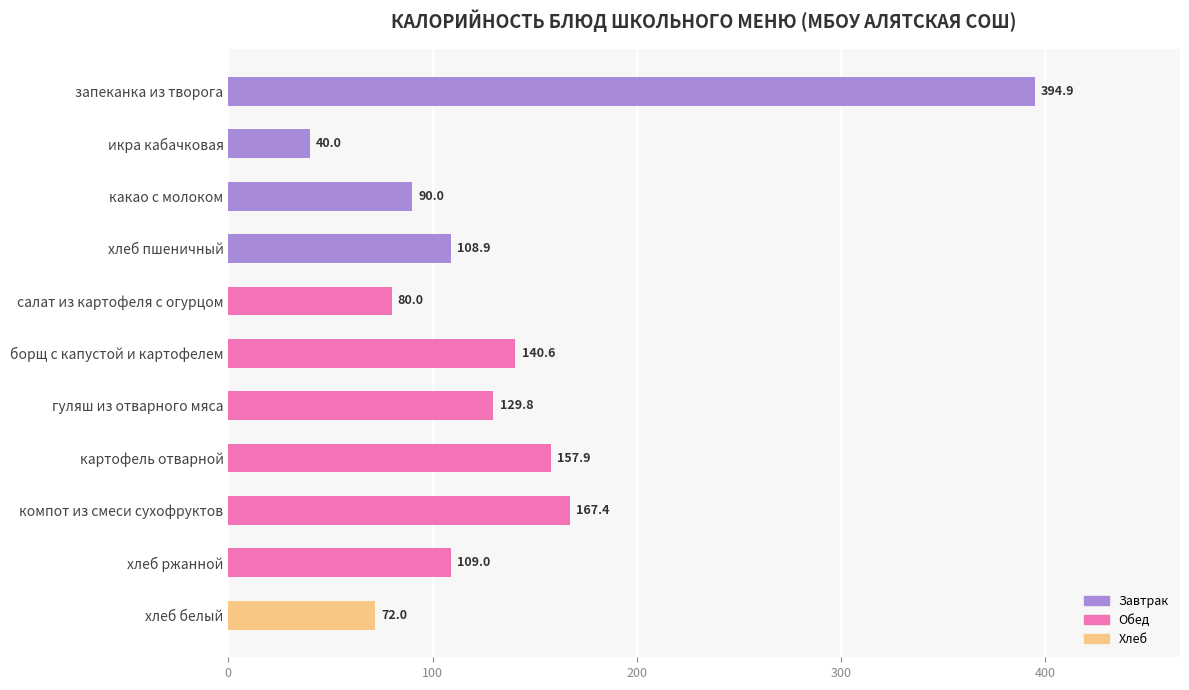

True or false: the data shows 90.0 at какао с молоком.

True